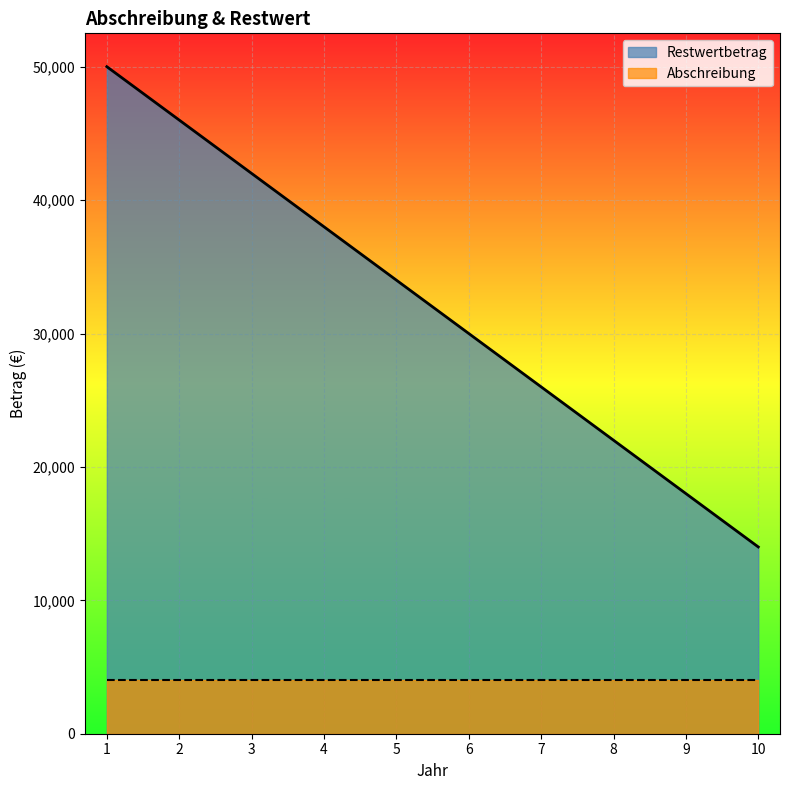

Reading left to right, what are all the values shown in this chart?

50000	46000	42000	38000	34000	30000	26000	22000	18000	14000